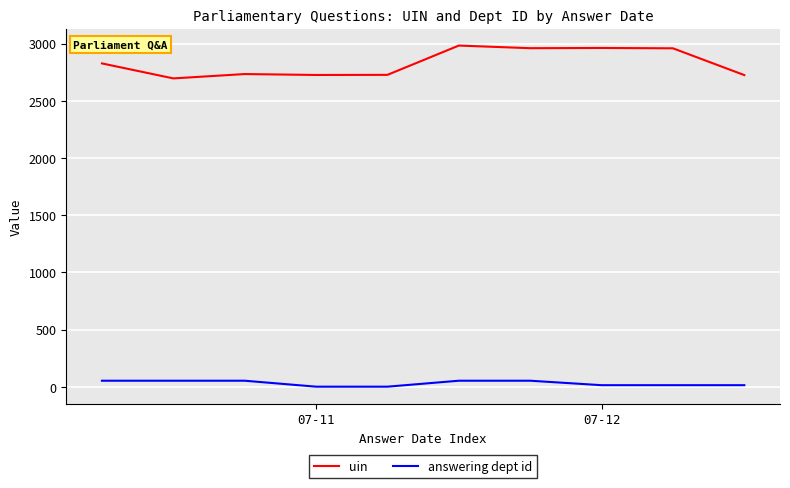

List the series in order of their peak value, highest first.

uin, answering dept id